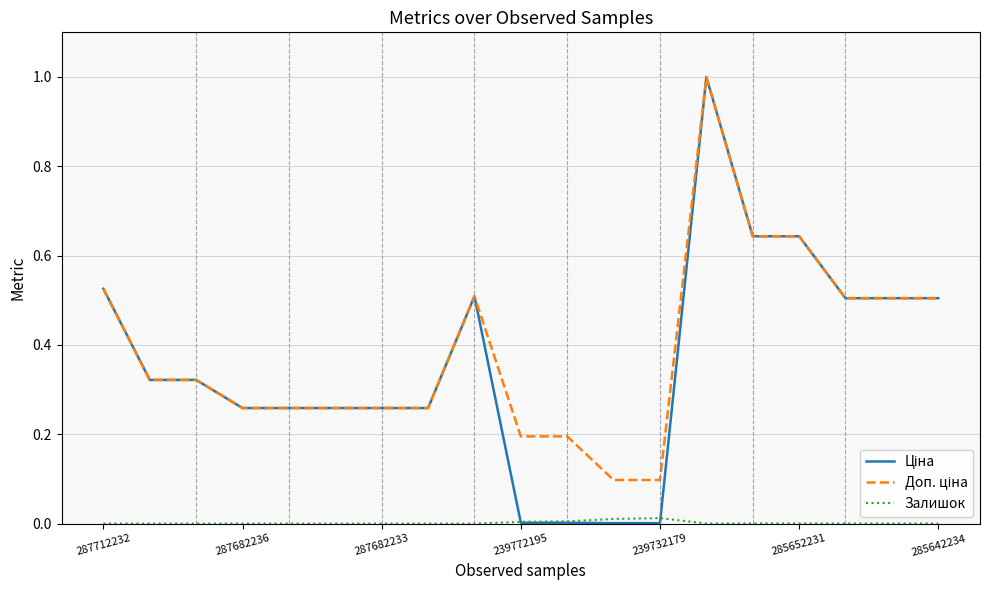

What is the maximum value shown in the chart?

1.0